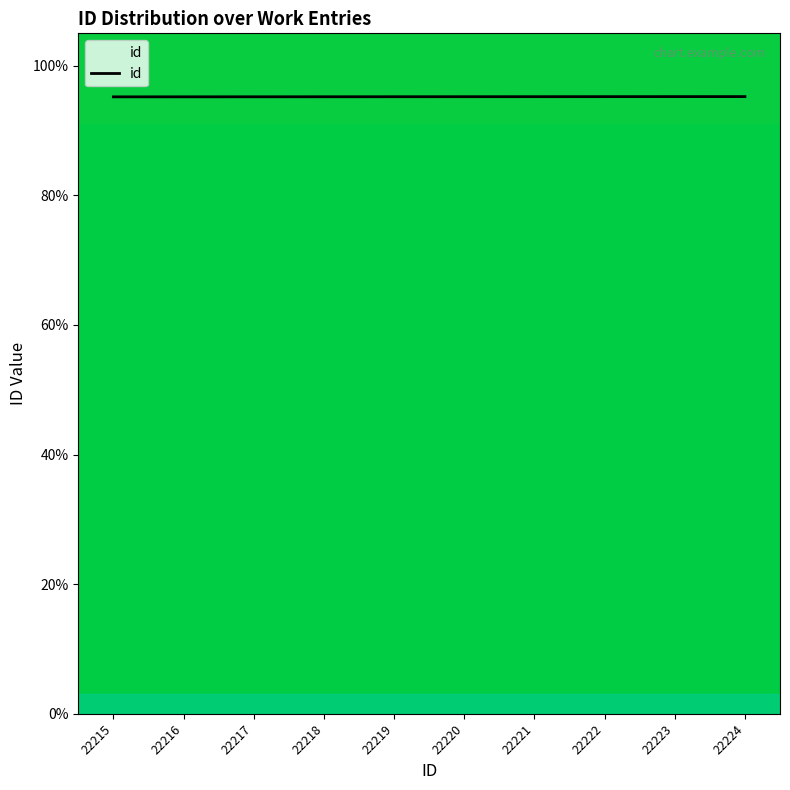

What is the ratio of the value at 22222 to the value at 22224?

1.0